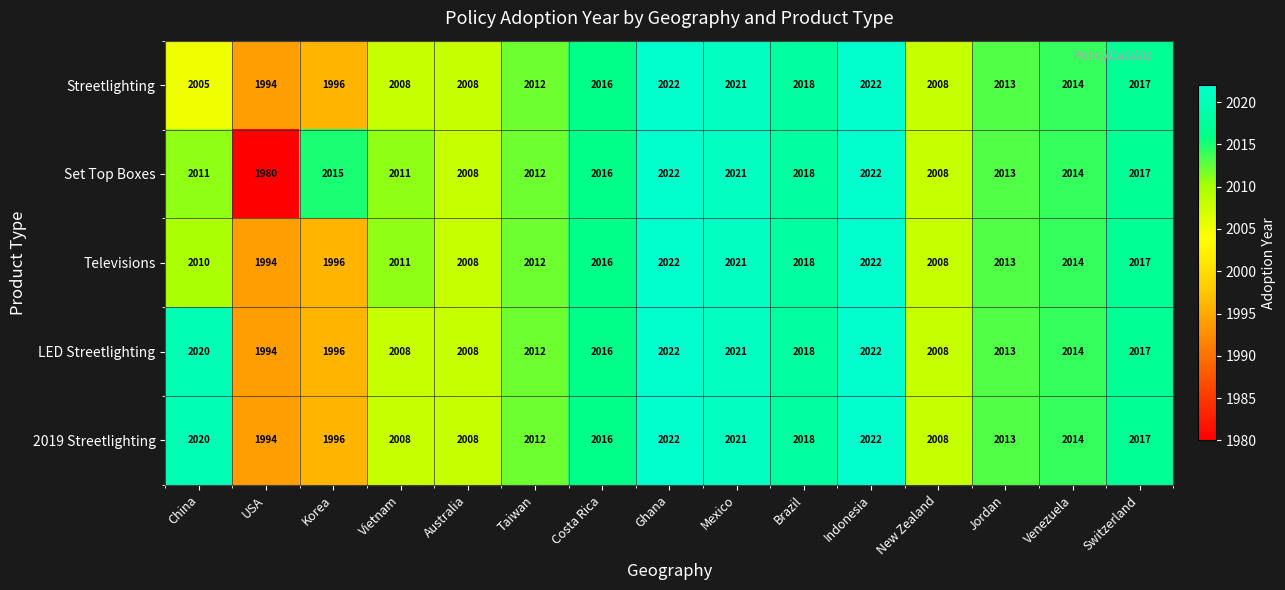

What is the difference between the LED Streetlighting values at USA and Venezuela?

20